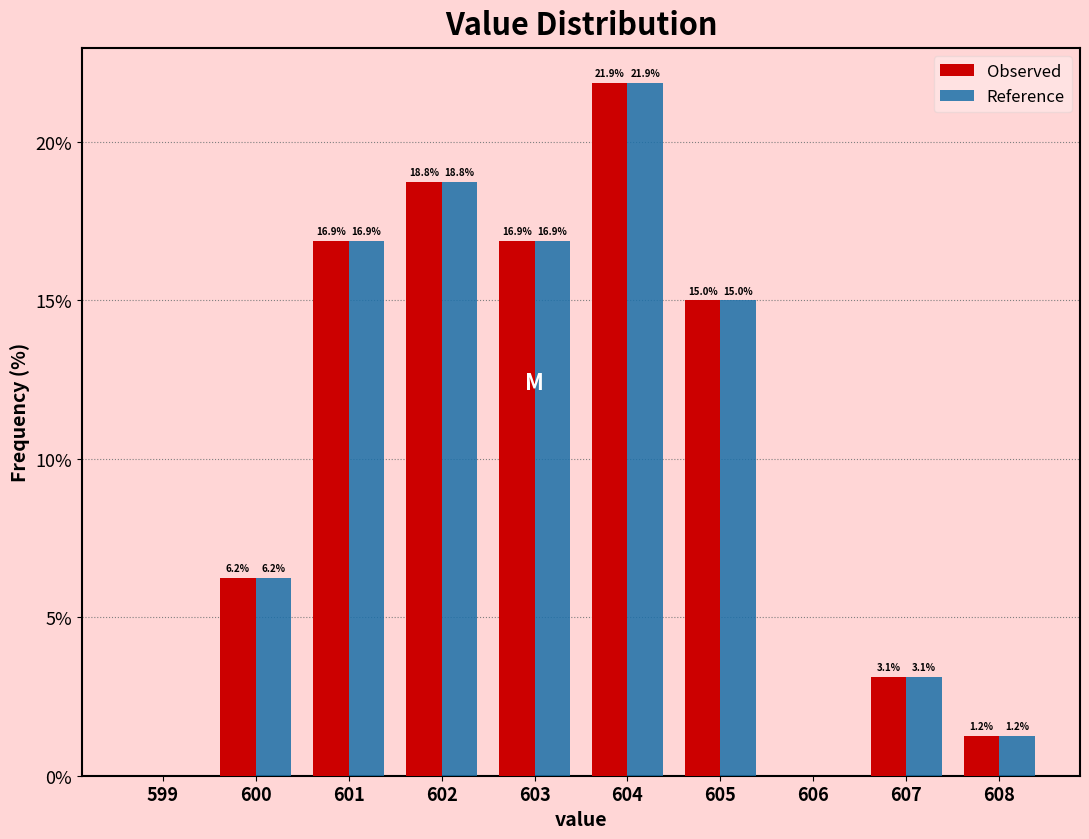

What value does the Reference series have at 601?

16.9